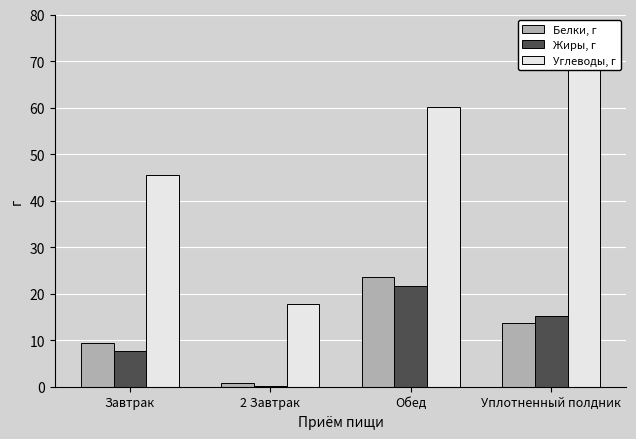

How many bars are there in each group?

3